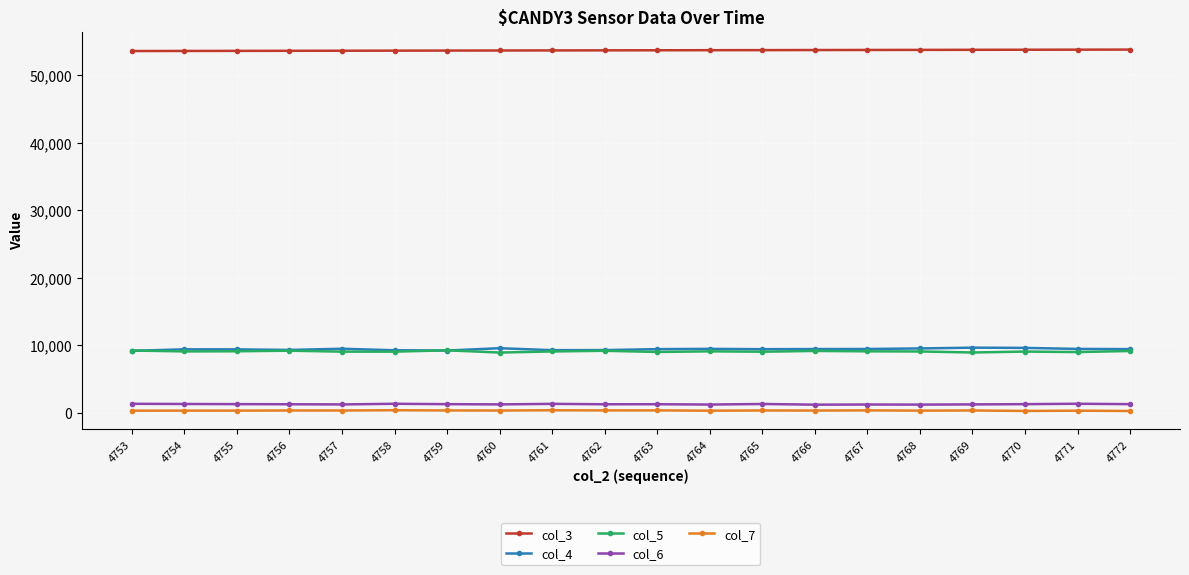

True or false: col_4 has more than 0 interior local peaks.

True